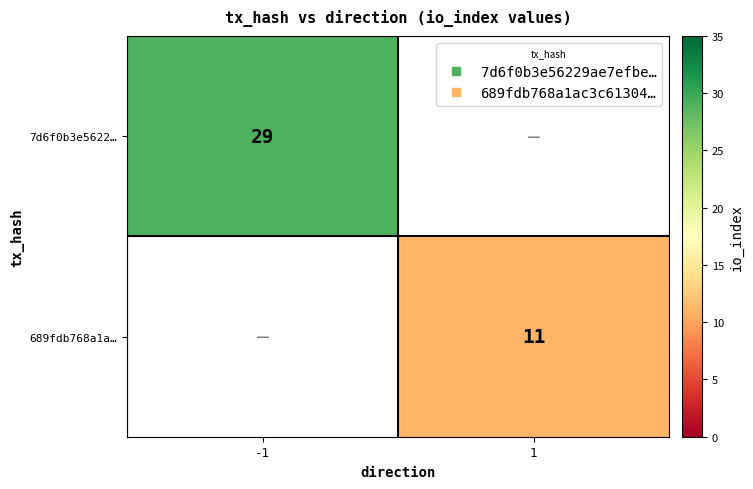

Which has a higher value, 1 or -1?

-1